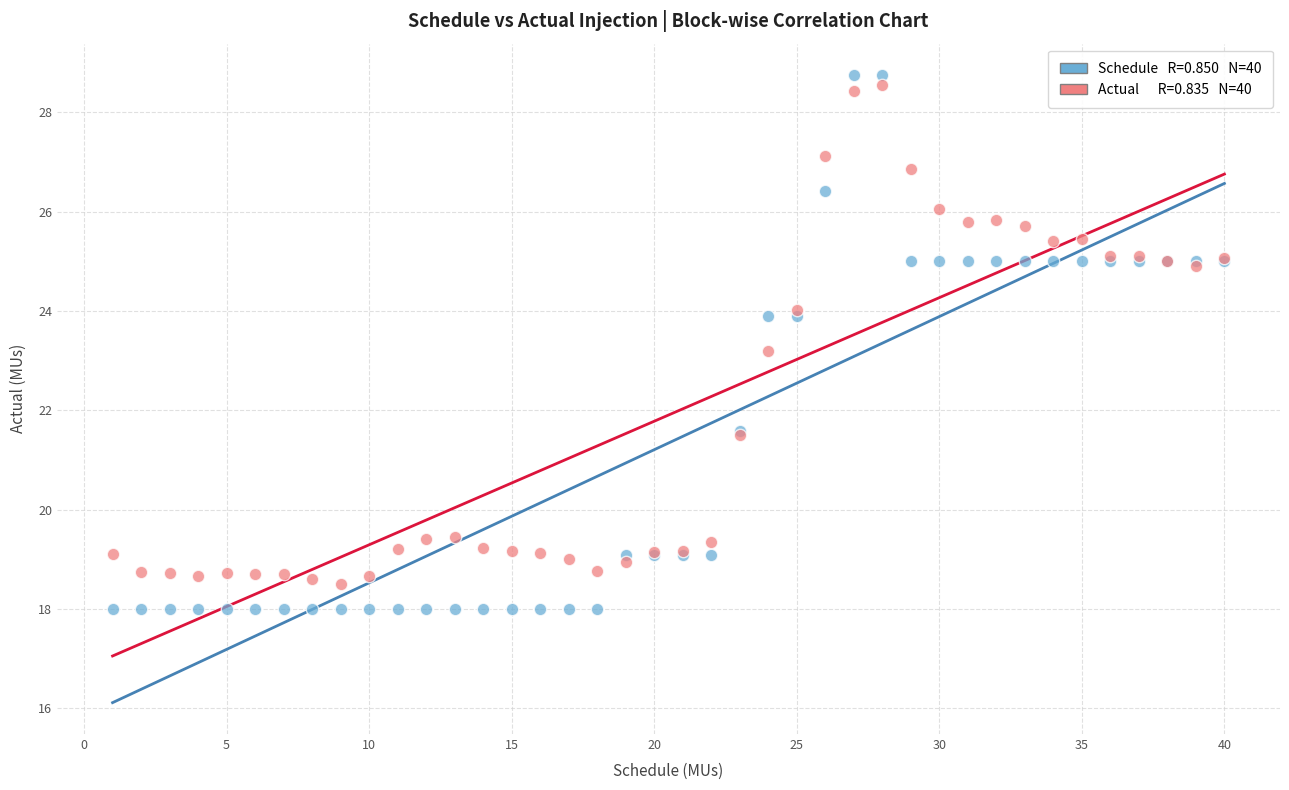

Across all series, what Y value is closest to 23?

23.2